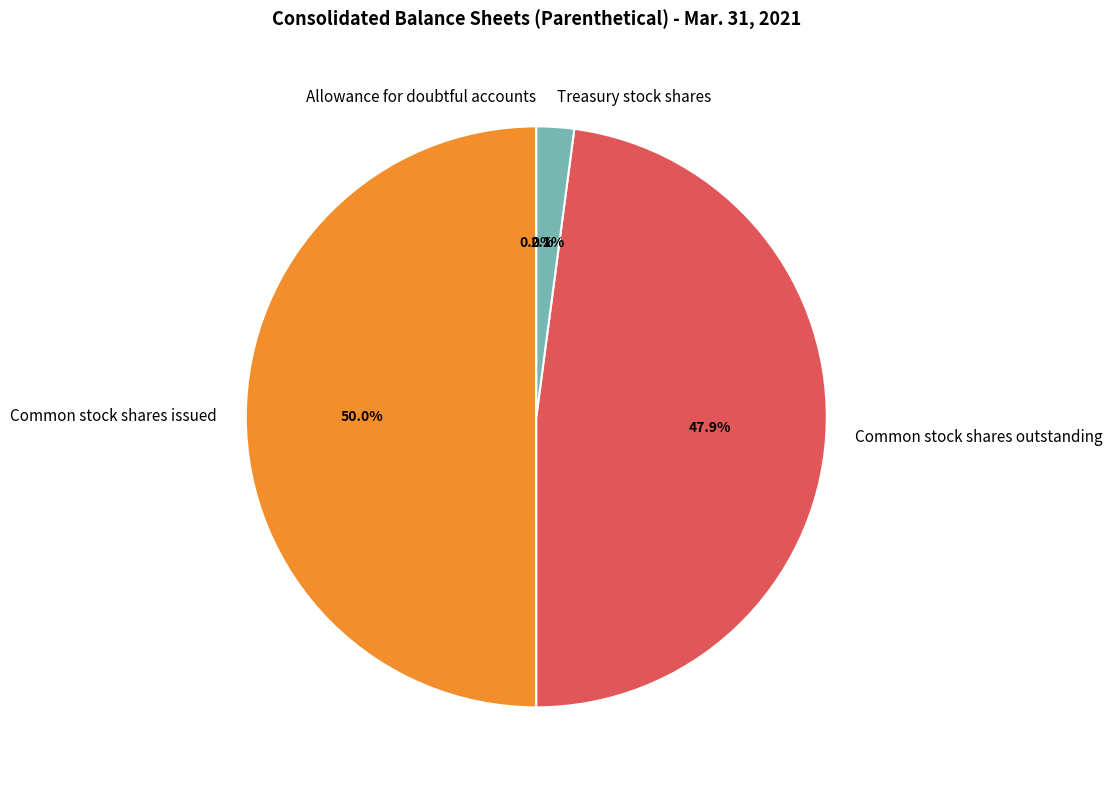

Which category has the biggest portion of the pie?

Common stock shares issued